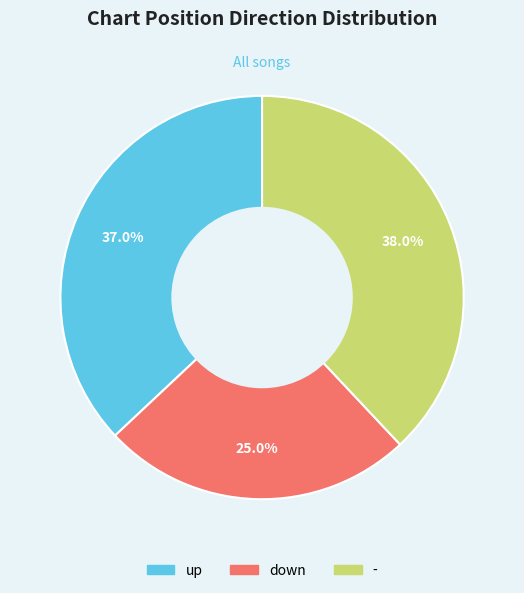

What is the smallest slice in the pie chart?

down